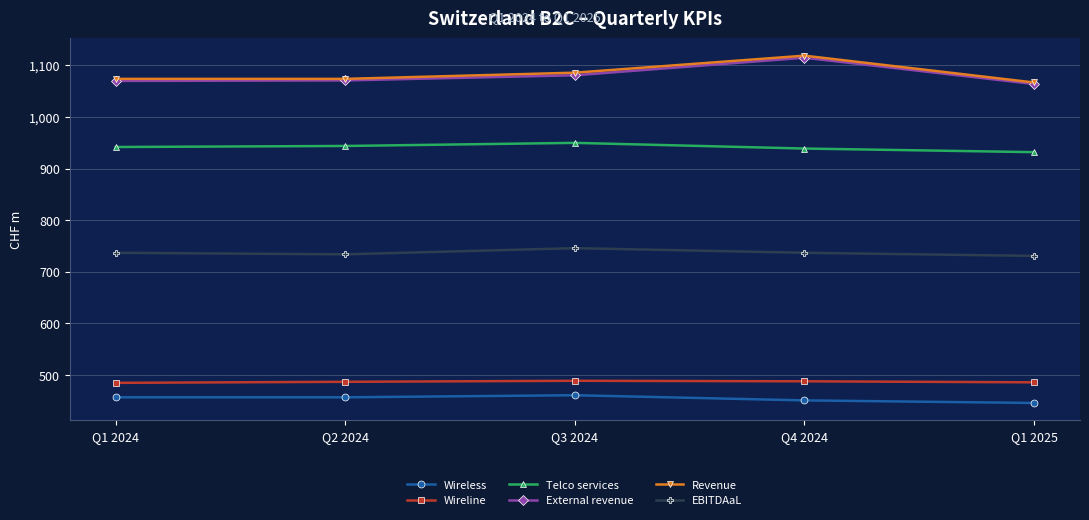

At which category does the chart reach its peak across all series?

Q4 2024